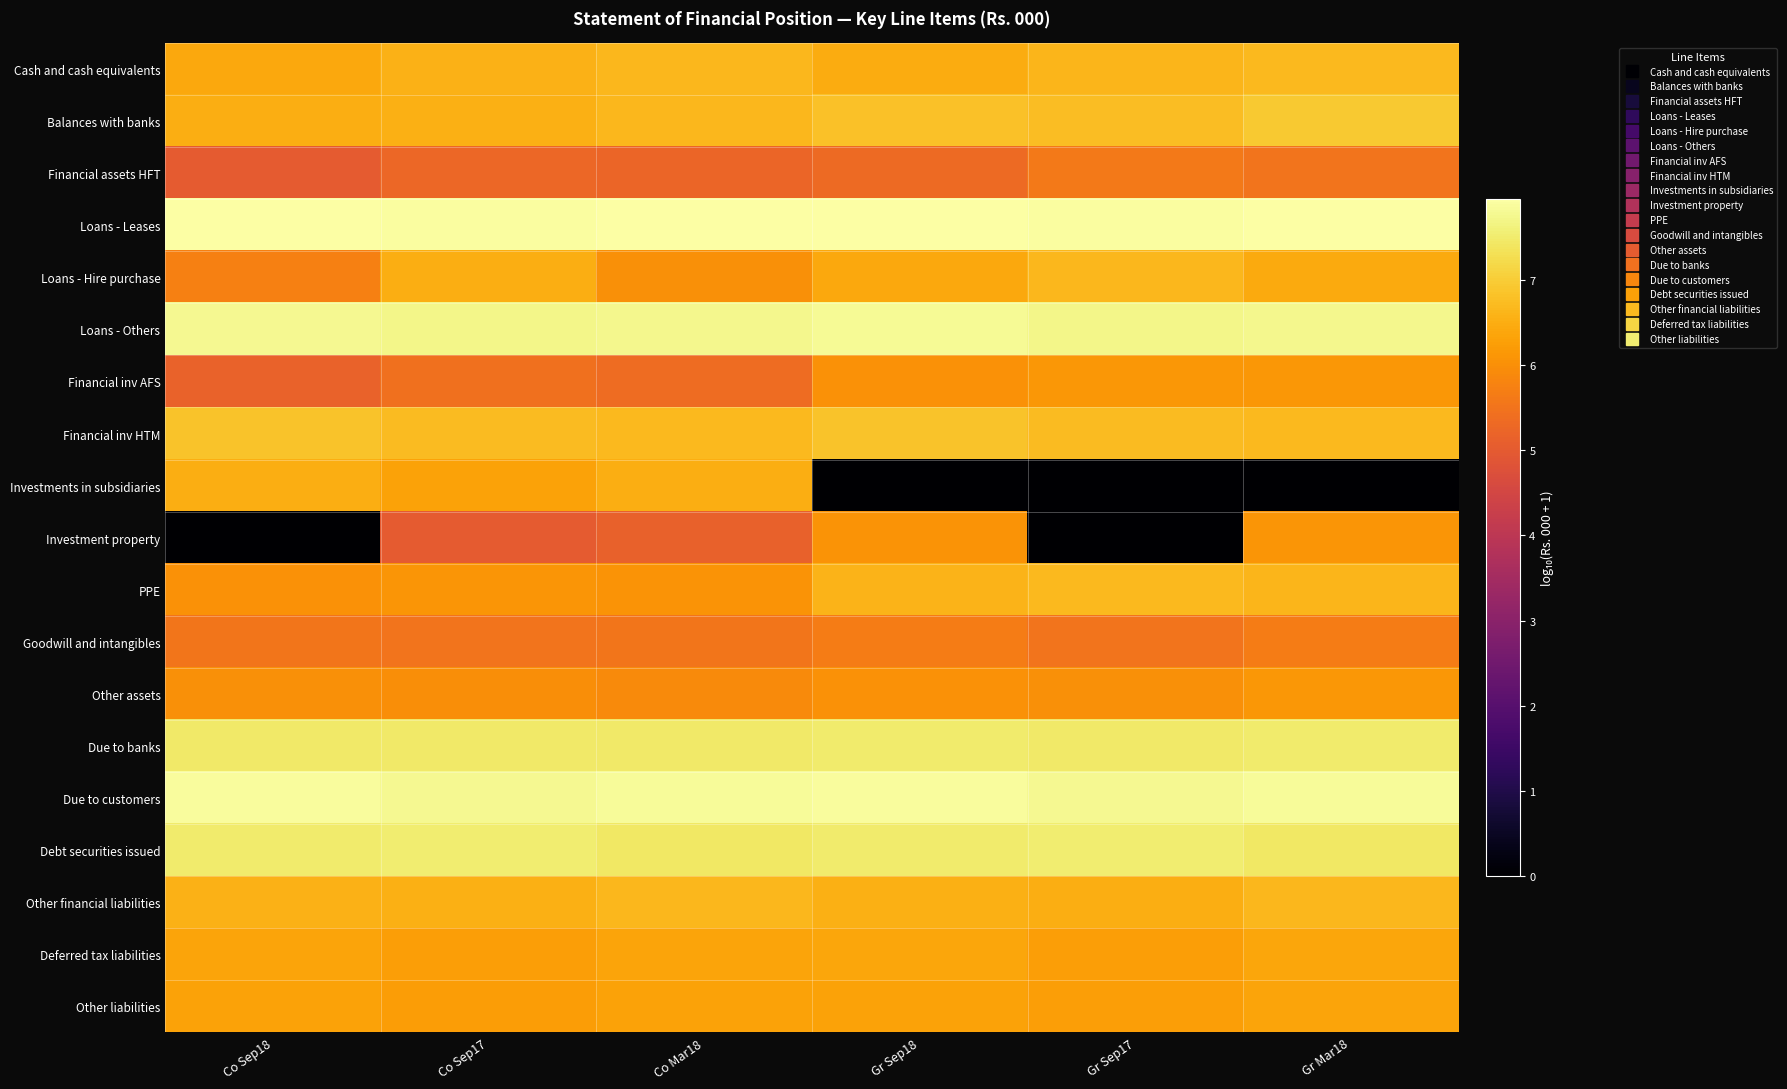

At which category does the chart reach its minimum across all series?

Gr Sep18